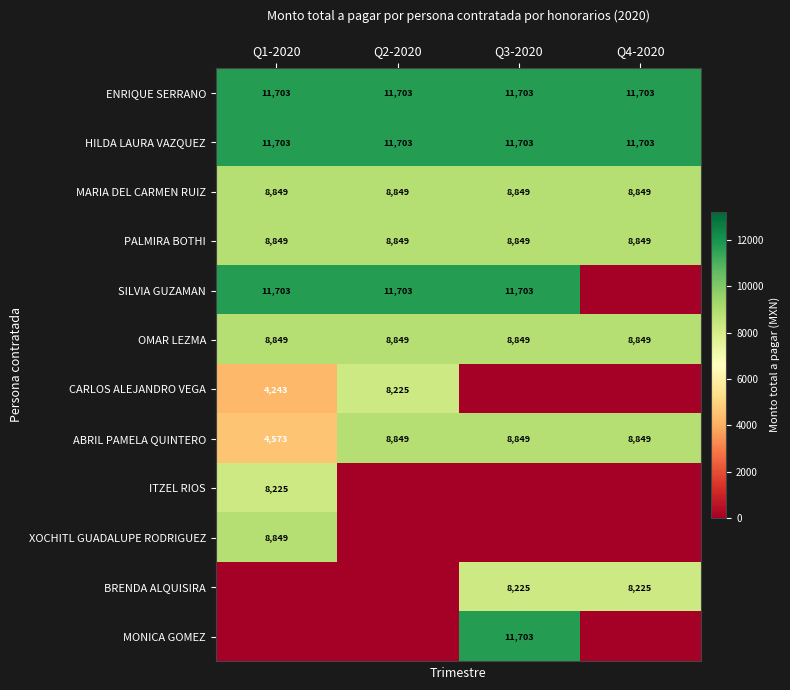

Is the value of PALMIRA BOTHI at Q1-2020 greater than the value of HILDA LAURA VAZQUEZ at Q2-2020?

No